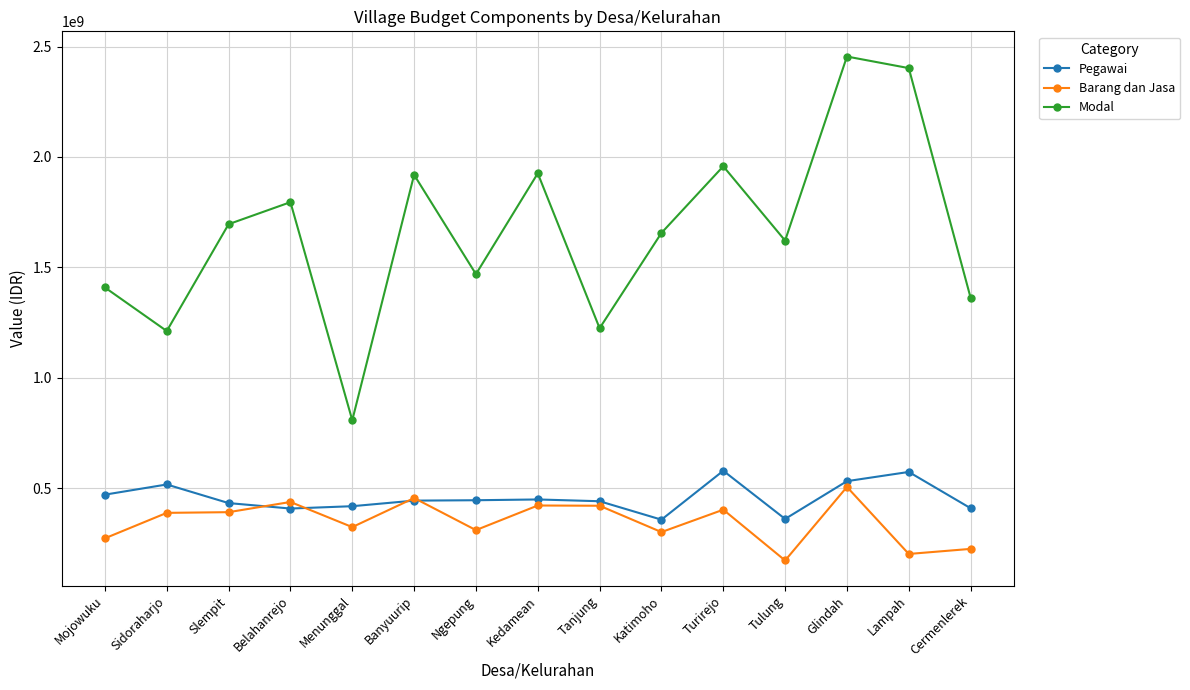

What is the label of the 13th point from the left?

Glindah